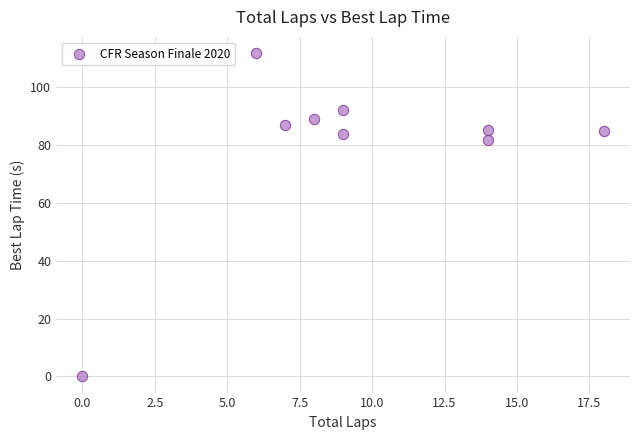

What is the range of X values (max minus min)?

18.0